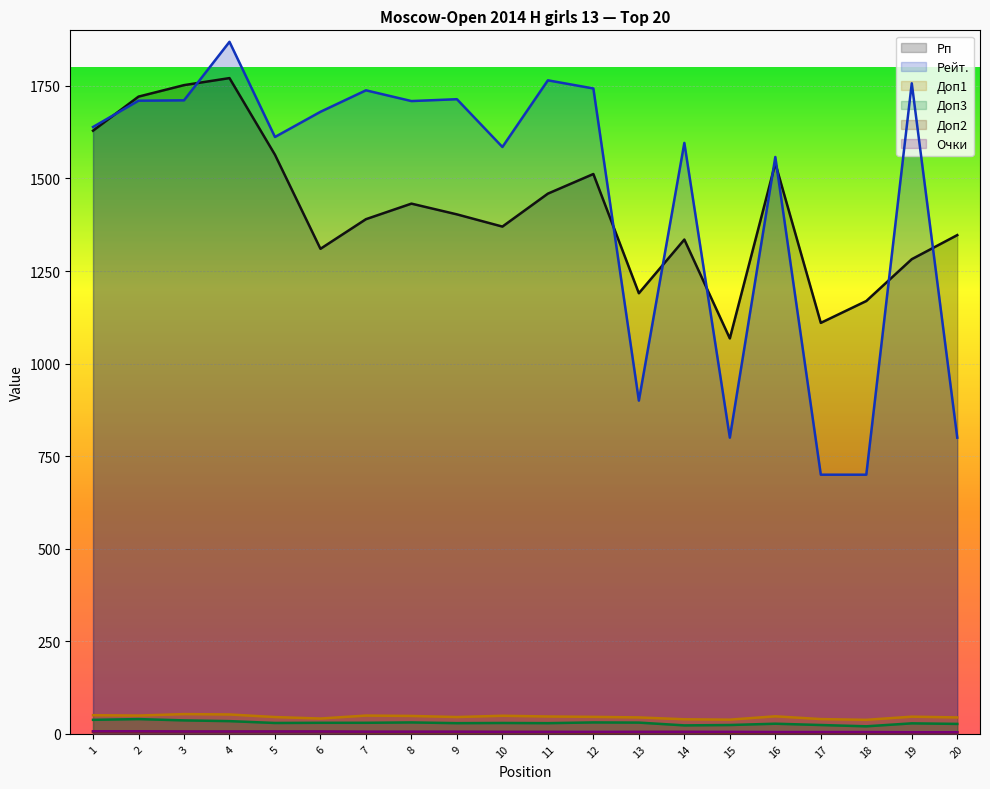

What is the maximum value for Доп1?

53.5